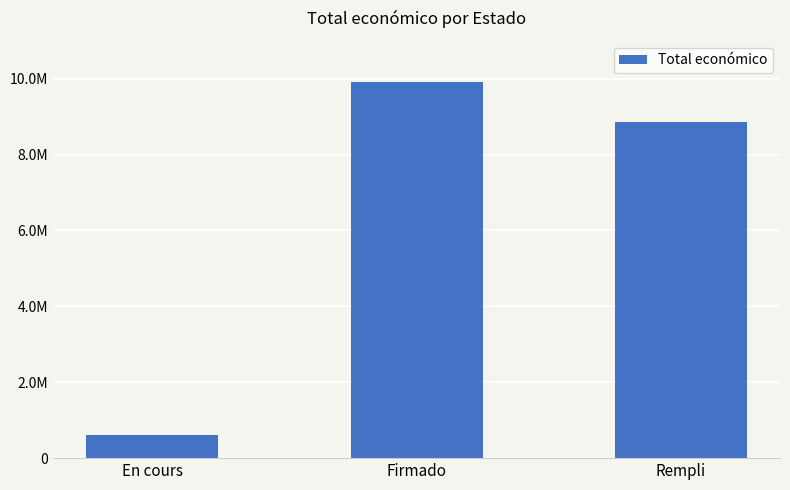

Which has a higher value, Rempli or En cours?

Rempli